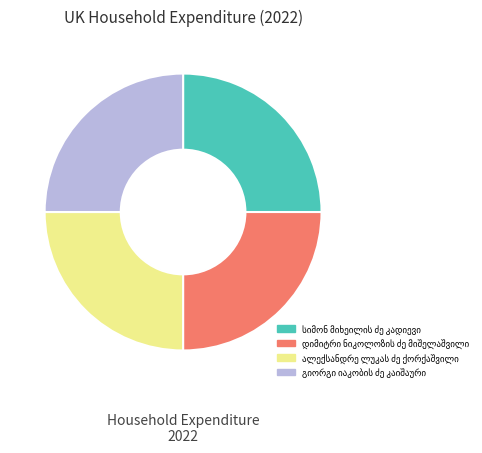

Does any single category account for the majority?

No